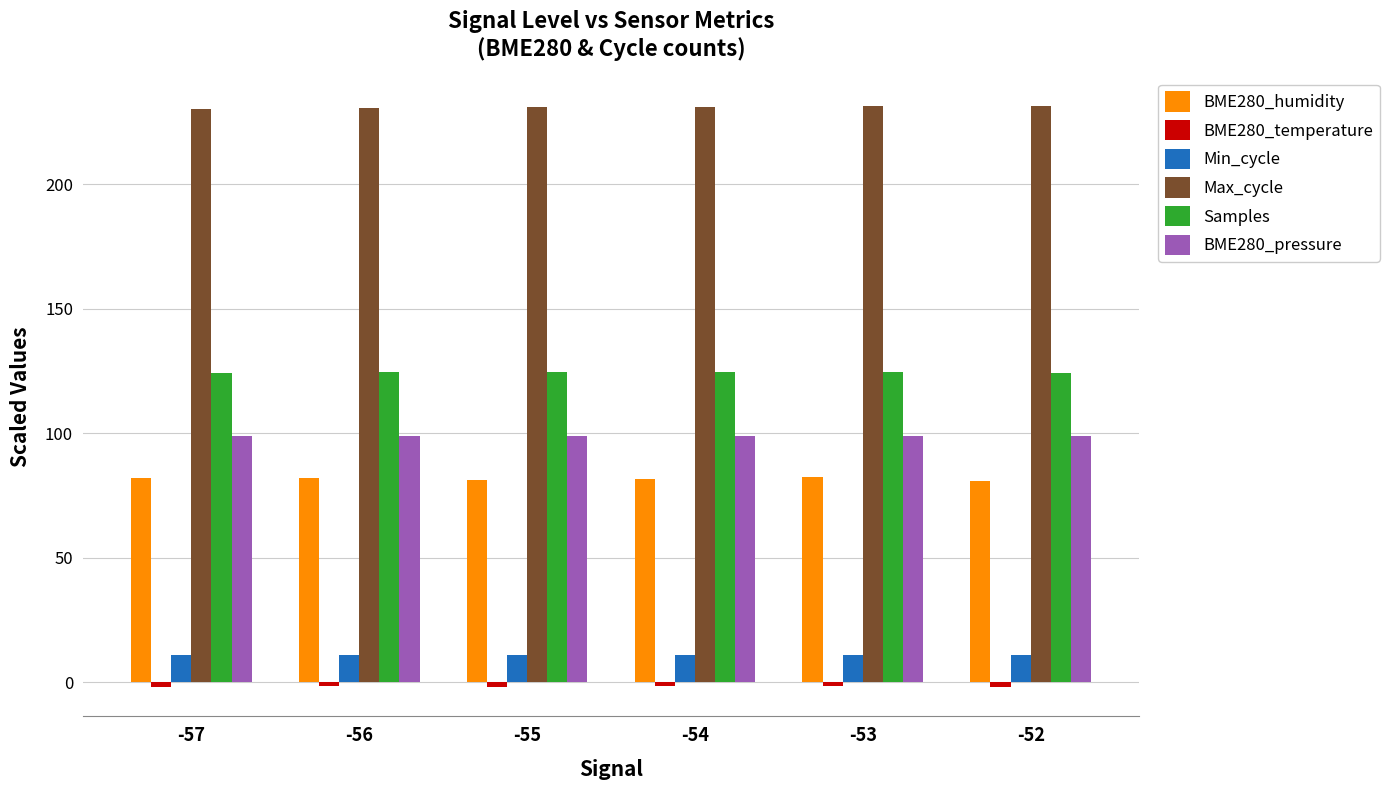

What is the maximum value shown in the chart?

231.5